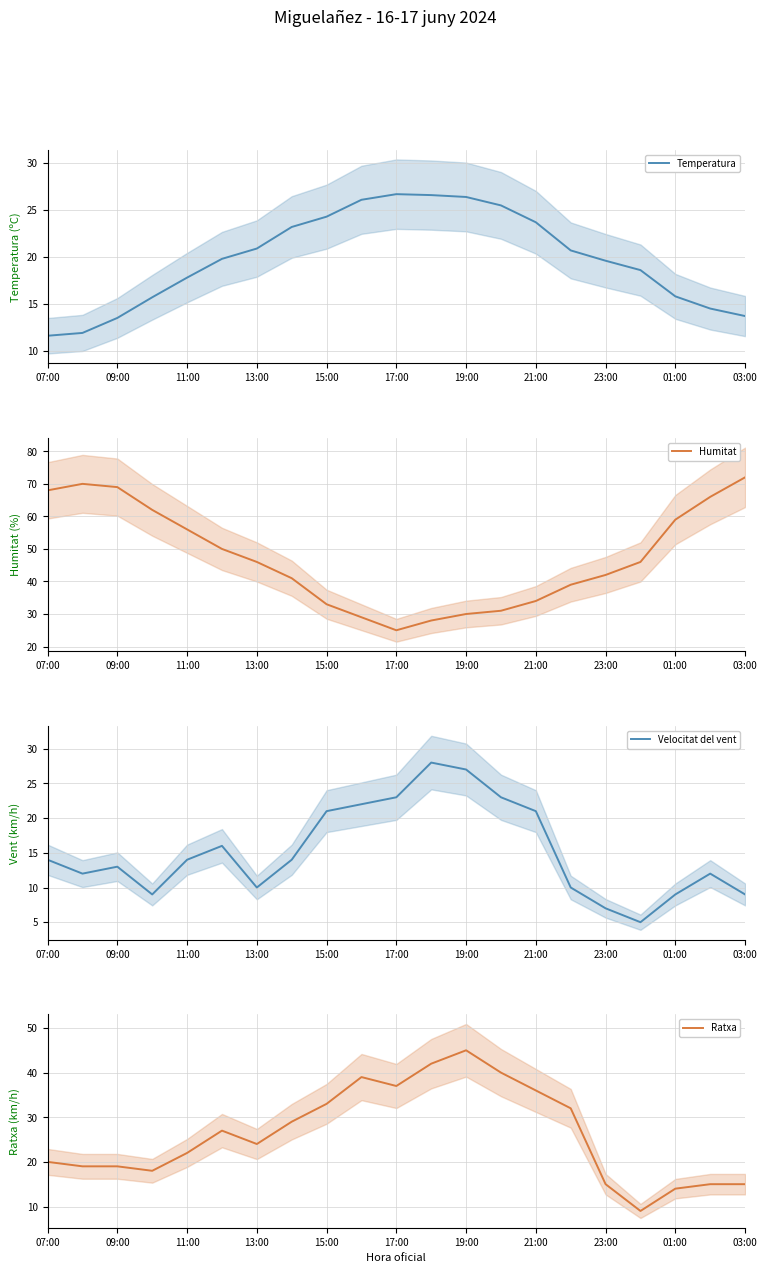

Reading left to right, list all the values displayed in this chart.

Temperatura: 11.6	11.9	13.5	15.7	17.8	19.8	20.9	23.2	24.3	26.1	26.7	26.6	26.4	25.5	23.7	20.7	19.6	18.6	15.8	14.5	13.7
Humitat: 68.0	70.0	69.0	62.0	56.0	50.0	46.0	41.0	33.0	29.0	25.0	28.0	30.0	31.0	34.0	39.0	42.0	46.0	59.0	66.0	72.0
Velocitat del vent: 14.0	12.0	13.0	9.0	14.0	16.0	10.0	14.0	21.0	22.0	23.0	28.0	27.0	23.0	21.0	10.0	7.0	5.0	9.0	12.0	9.0
Ratxa: 20.0	19.0	19.0	18.0	22.0	27.0	24.0	29.0	33.0	39.0	37.0	42.0	45.0	40.0	36.0	32.0	15.0	9.0	14.0	15.0	15.0